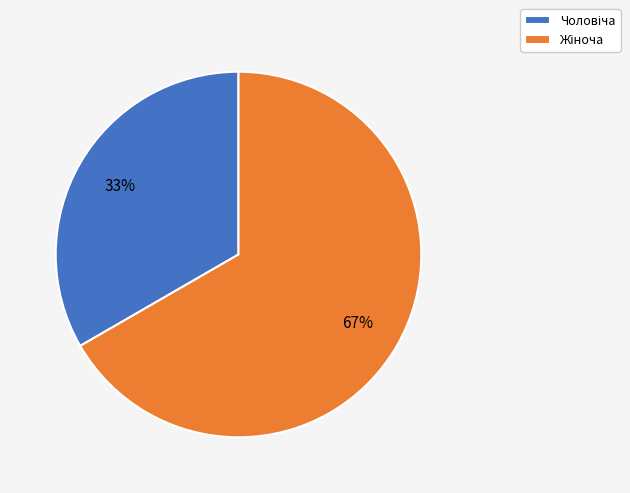

Is there any slice that represents more than half of the pie?

Yes